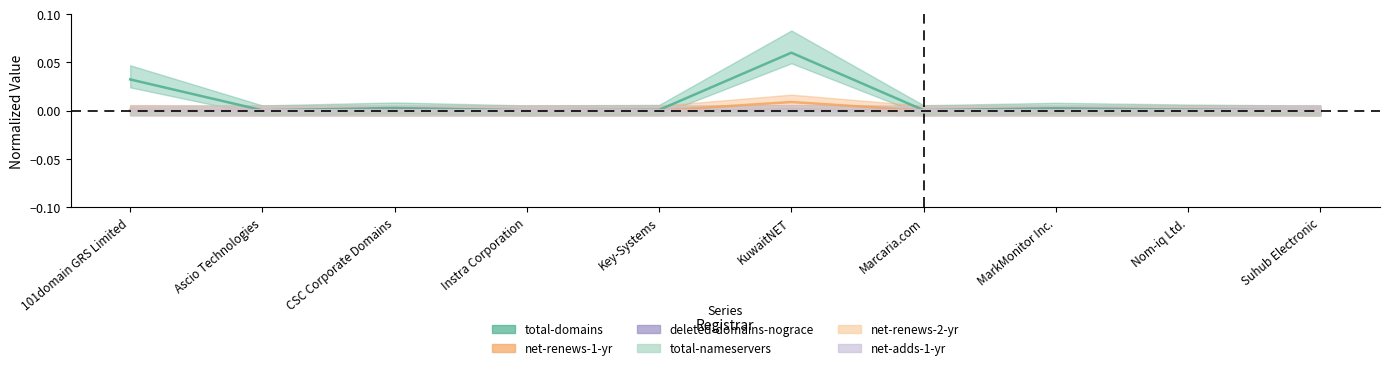

Between Suhub Electronic and KuwaitNET, which is larger?

KuwaitNET